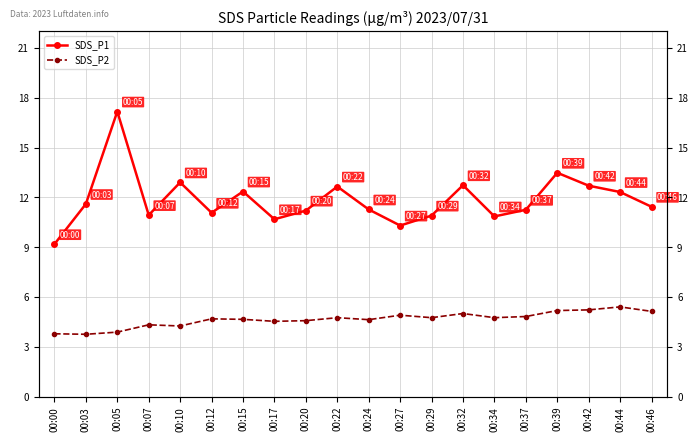

Rank the categories by SDS_P1 value from highest to lowest.

00:05, 00:39, 00:10, 00:32, 00:42, 00:22, 00:15, 00:44, 00:03, 00:46, 00:24, 00:37, 00:20, 00:12, 00:07, 00:29, 00:34, 00:17, 00:27, 00:00